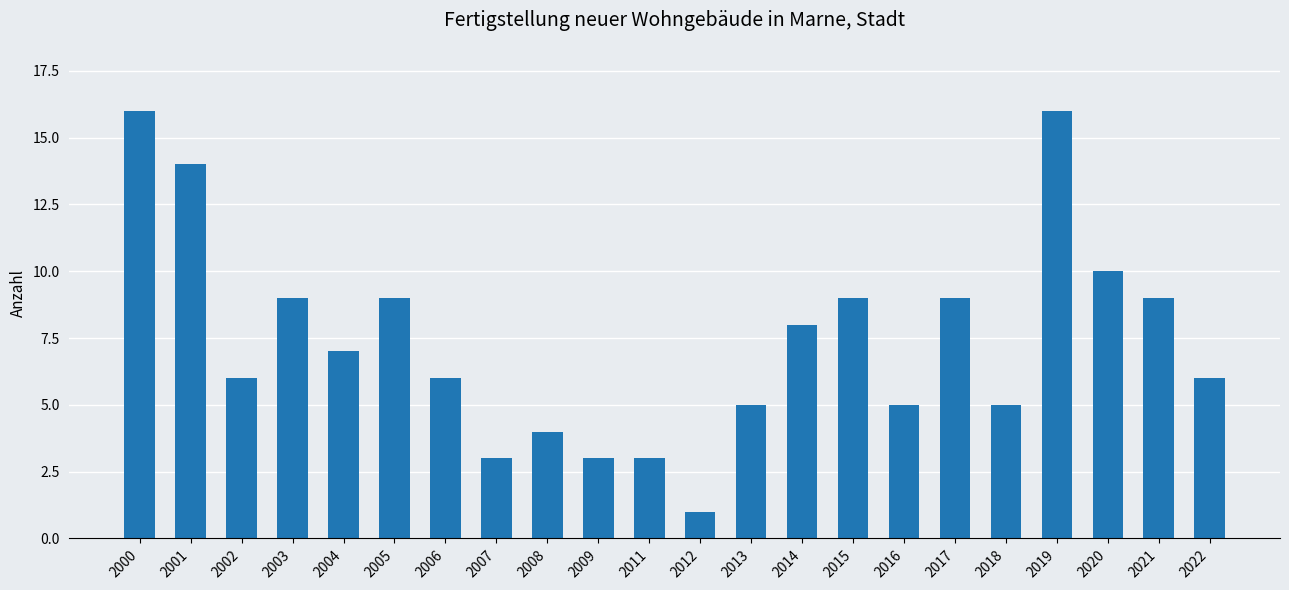

What is the approximate value at 2006, to the nearest 10?

10